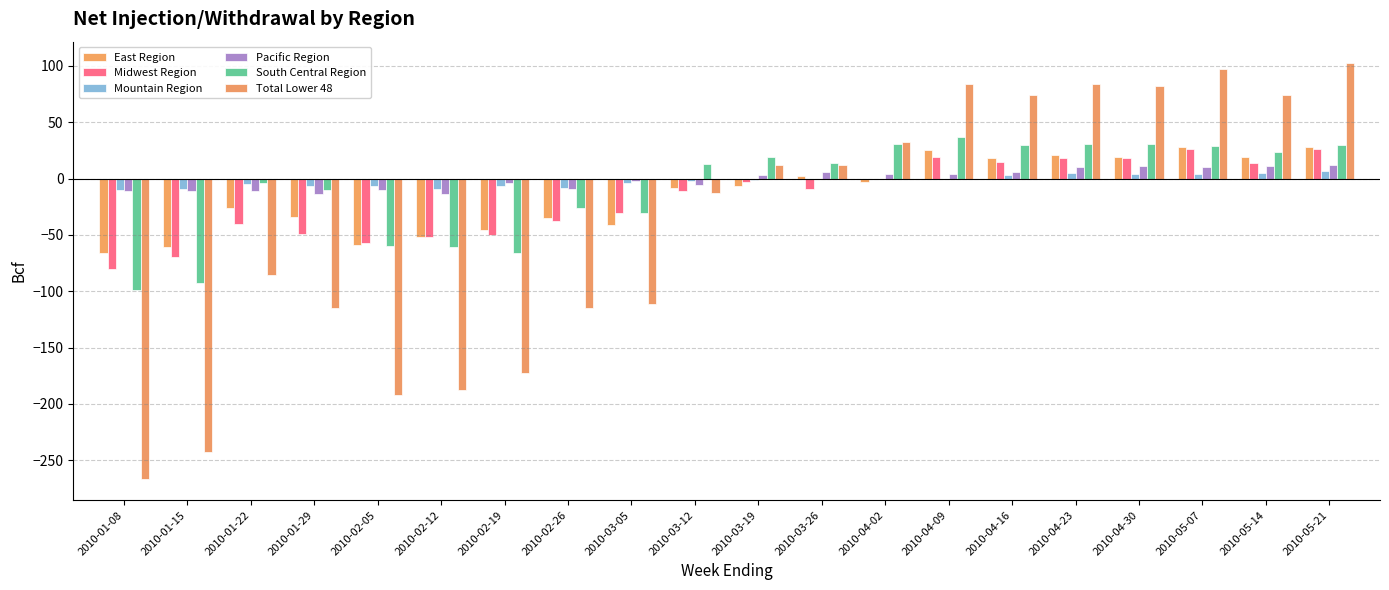

Count the number of categories in the chart.

20